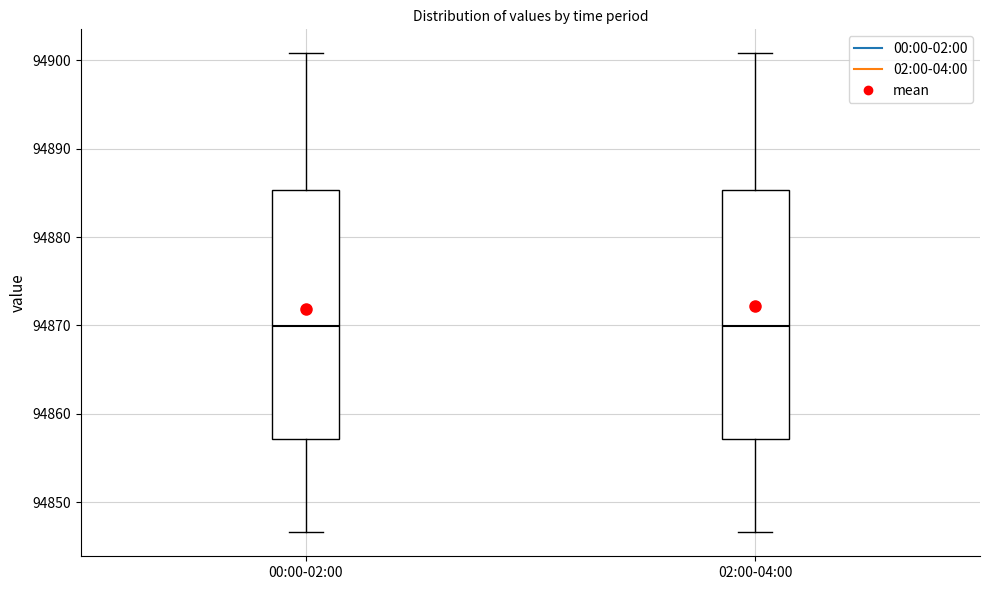

Reading left to right, read every box against the y-axis: the position of its median line, the range the box covers, and the ends of its whiskers. The values are not printed on the chart, so give them approximately, as read against the axis.

00:00-02:00: median 94870, box 94857 to 94885, whiskers 94847 to 94901
02:00-04:00: median 94870, box 94857 to 94885, whiskers 94847 to 94901